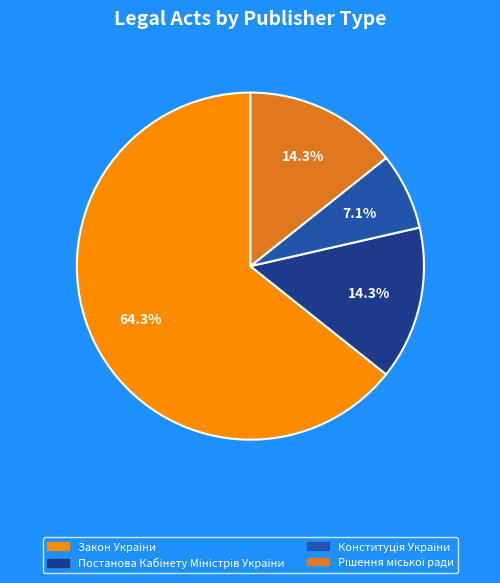

Is there a majority slice in this chart?

Yes